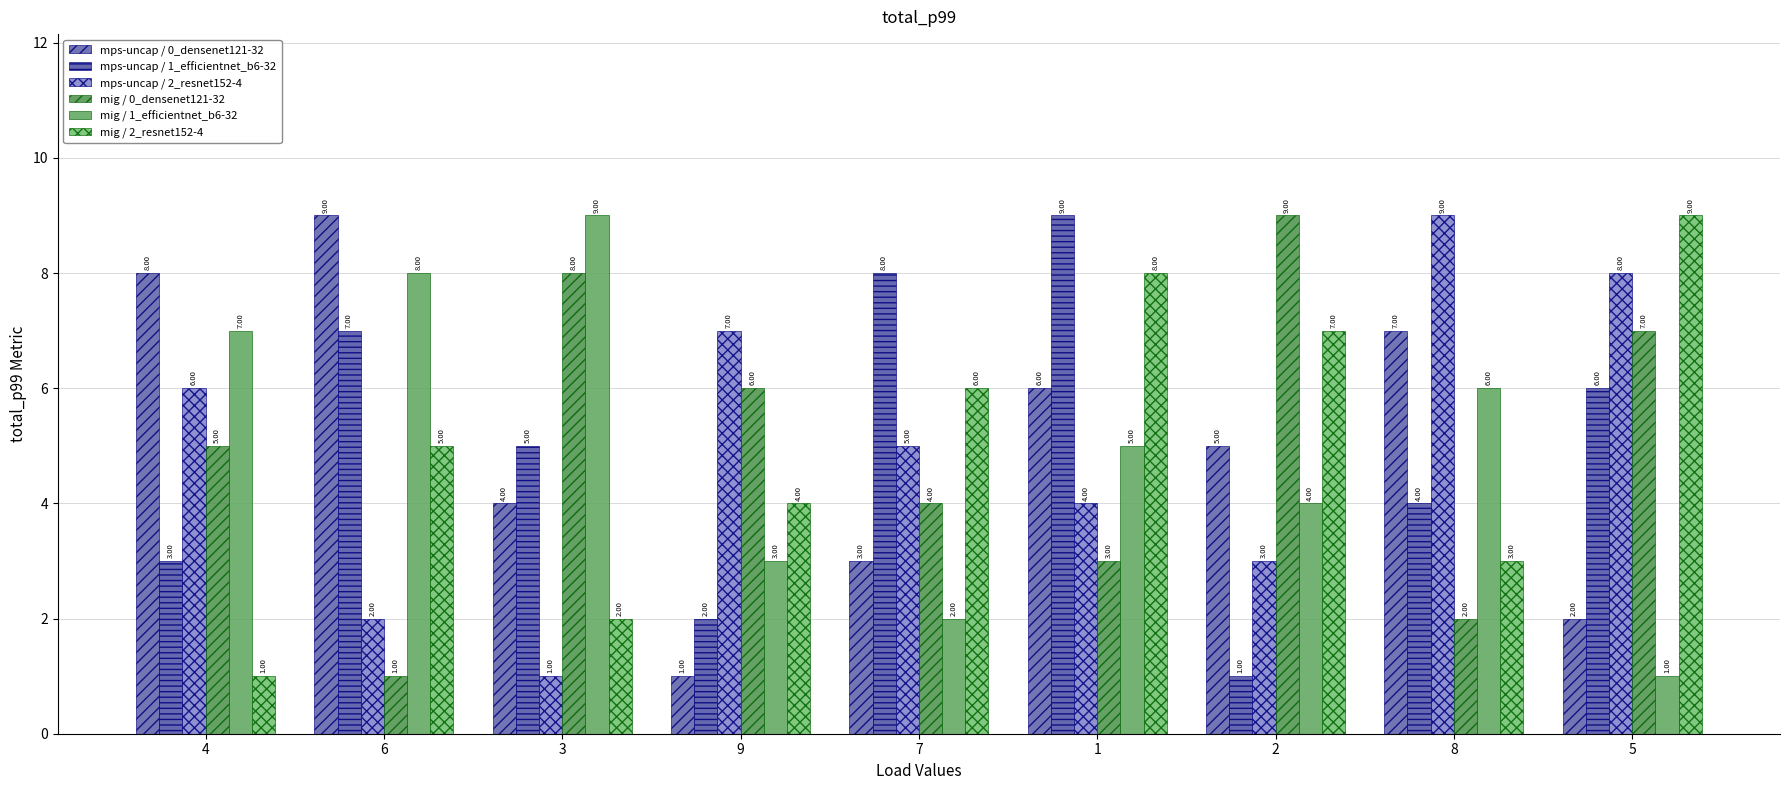

How many series are shown in this chart?

6